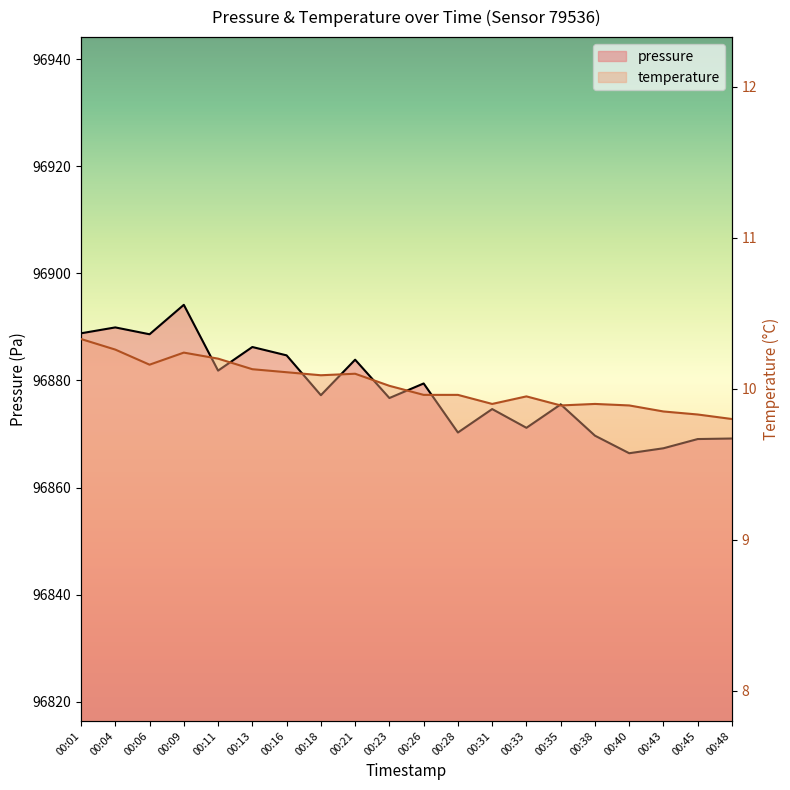

What is the spread (max minus min) of values at 00:26?

96869.5